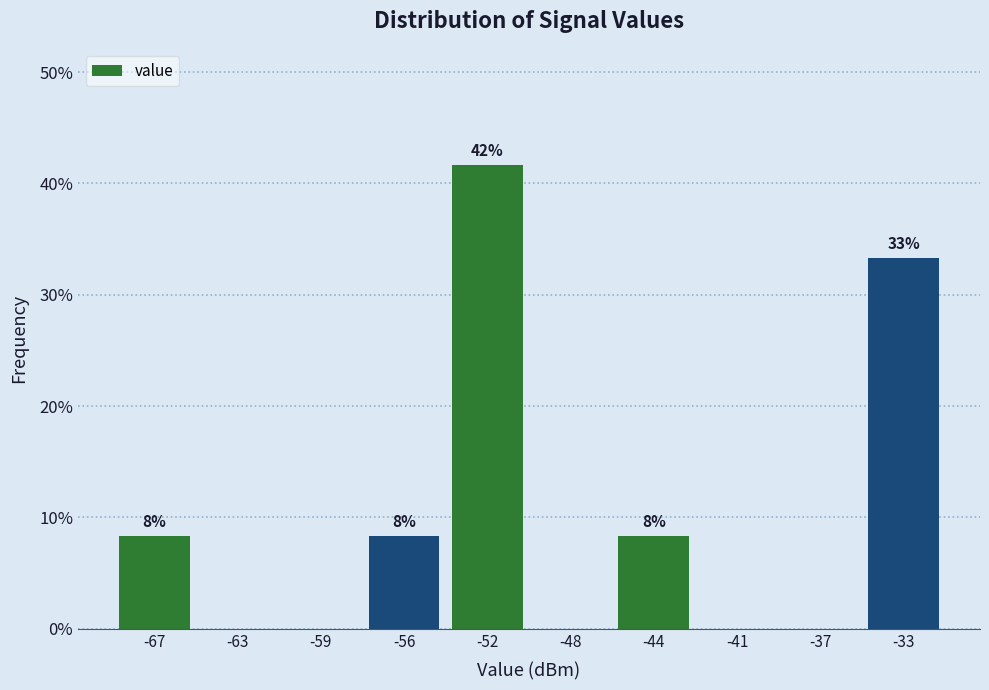

Are the bars horizontal?

No